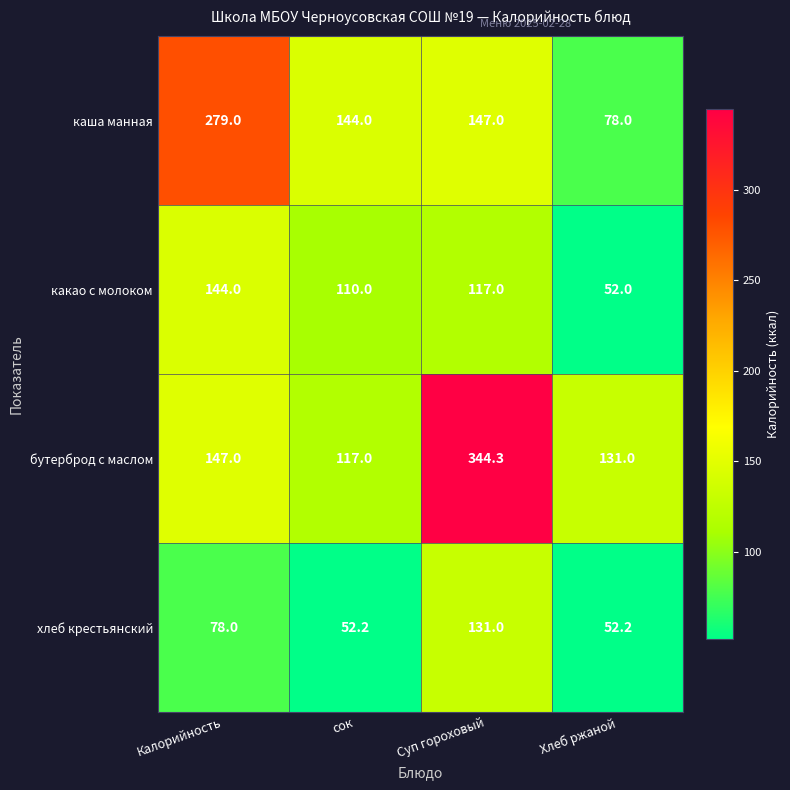

Rank the series by their average value, from highest to lowest.

бутерброд с маслом, каша манная, какао с молоком, хлеб крестьянский